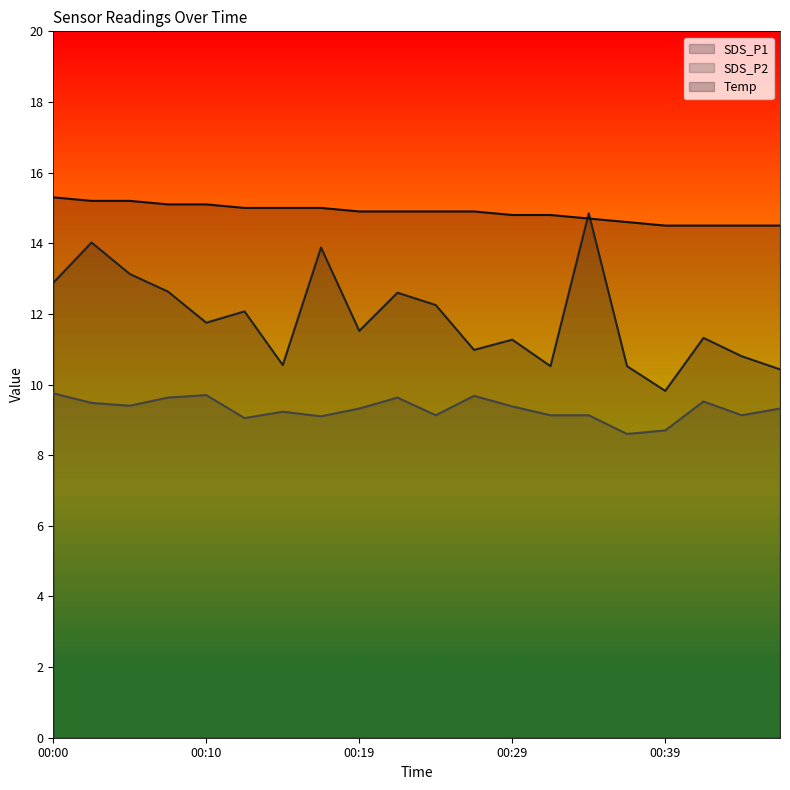

Between 00:02 and 00:10, which series saw the biggest shift?

SDS_P1